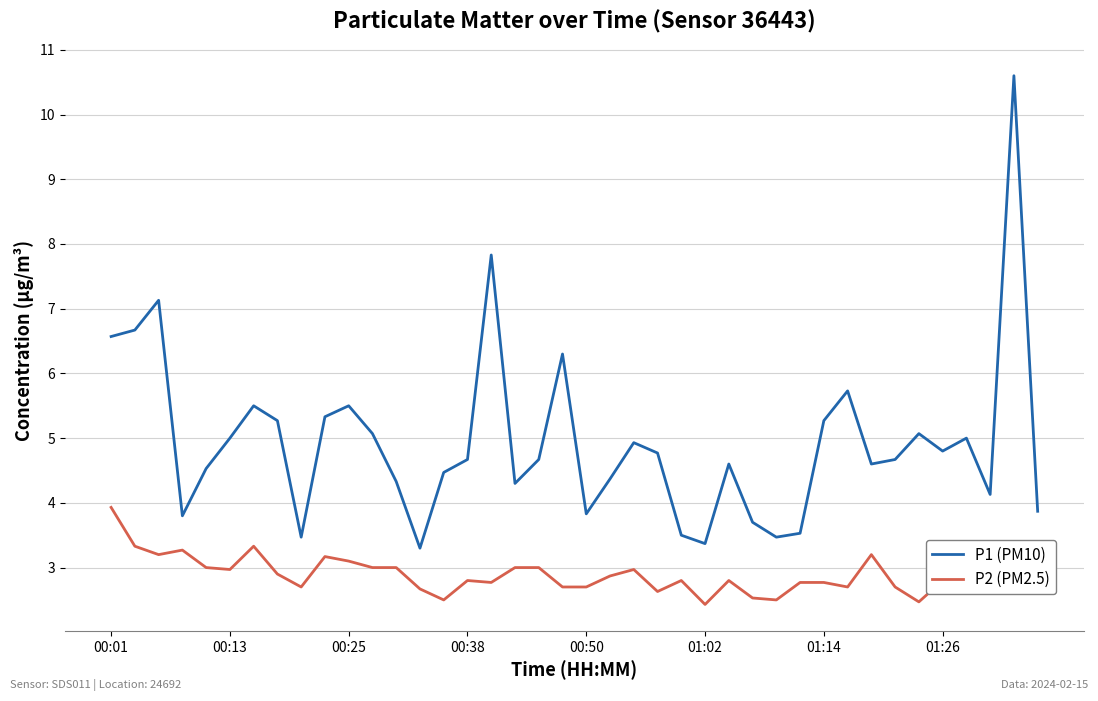

Which series has the widest spread of values?

P1 (PM10)